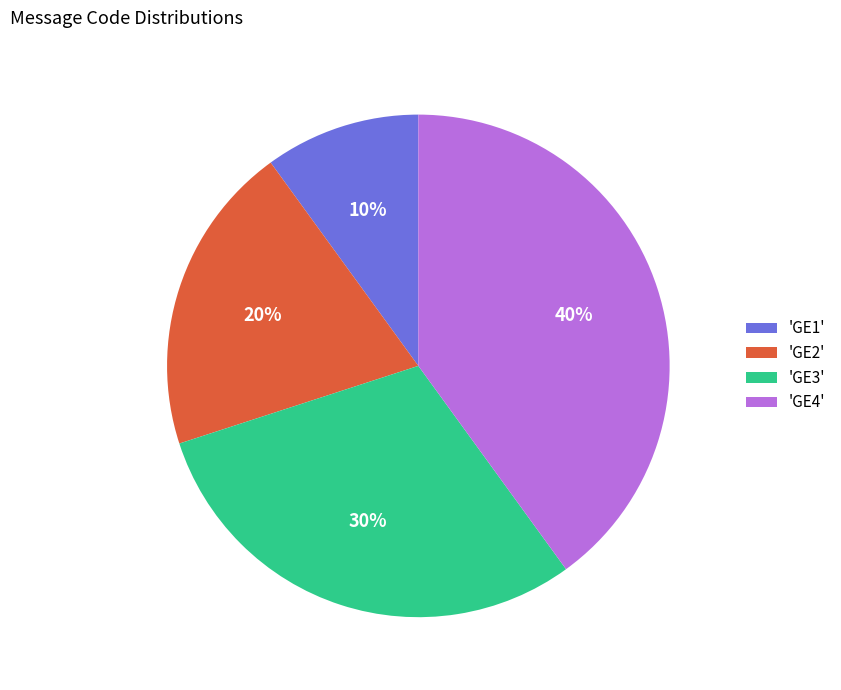

Does 'GE4' represent more than half of the total?

No